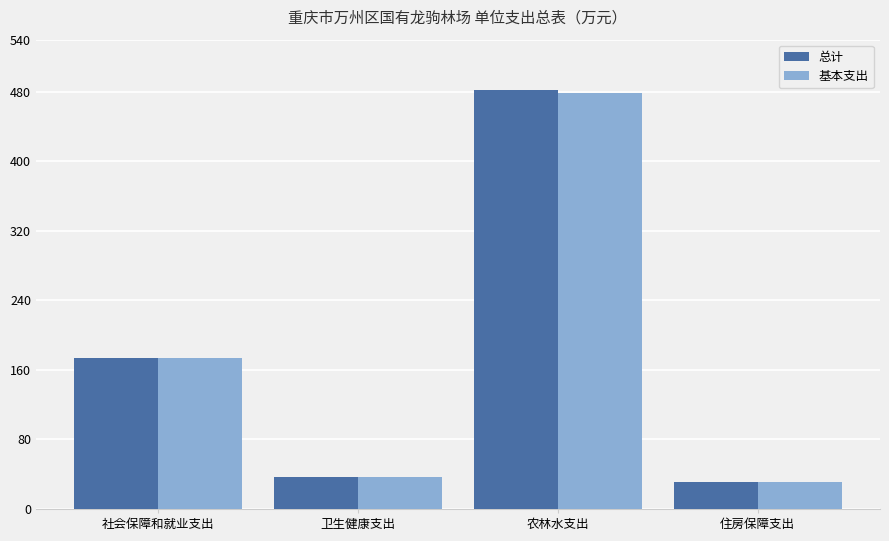

At how many categories does at least one series exceed 273?

1